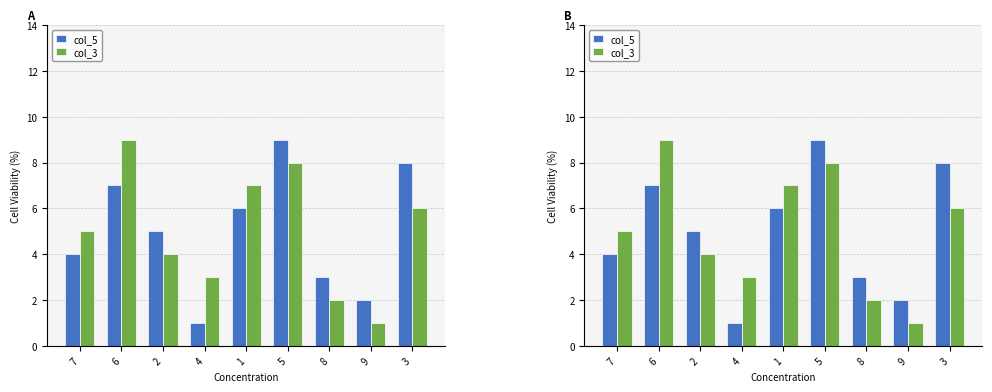

Which series has the largest total across all categories?

col_5